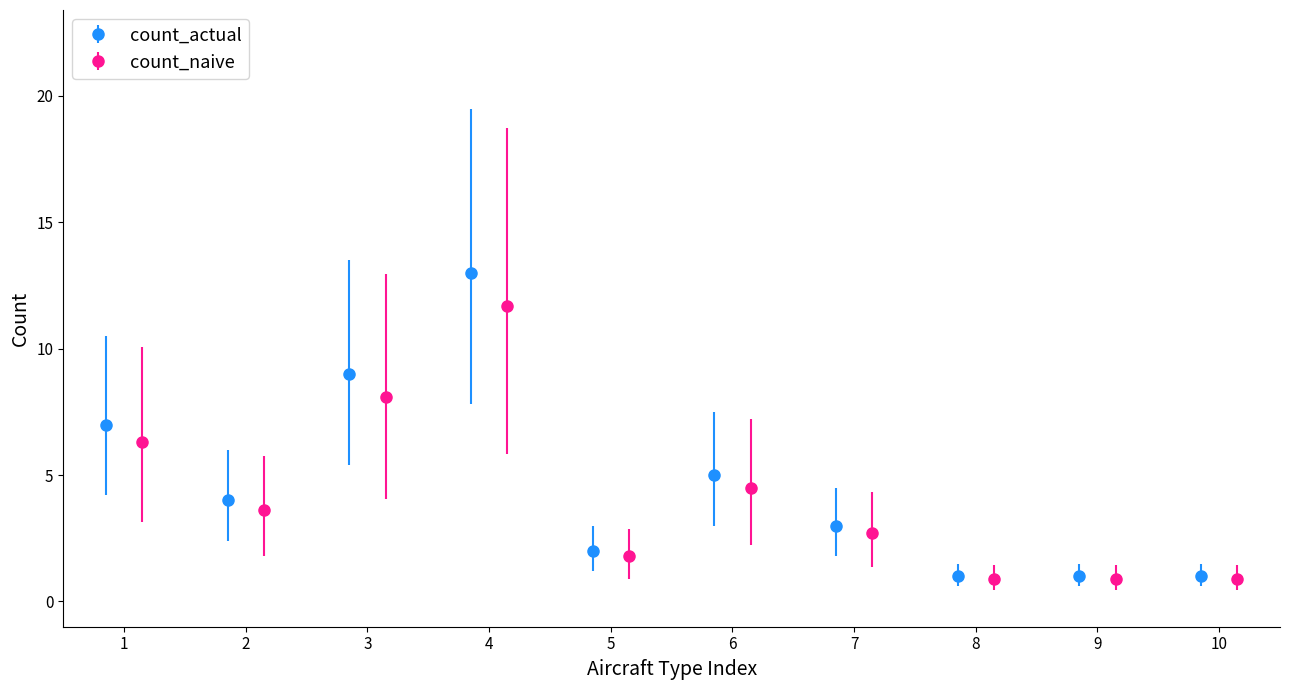

What is the value of the count_actual point at the 8th from the left?

1